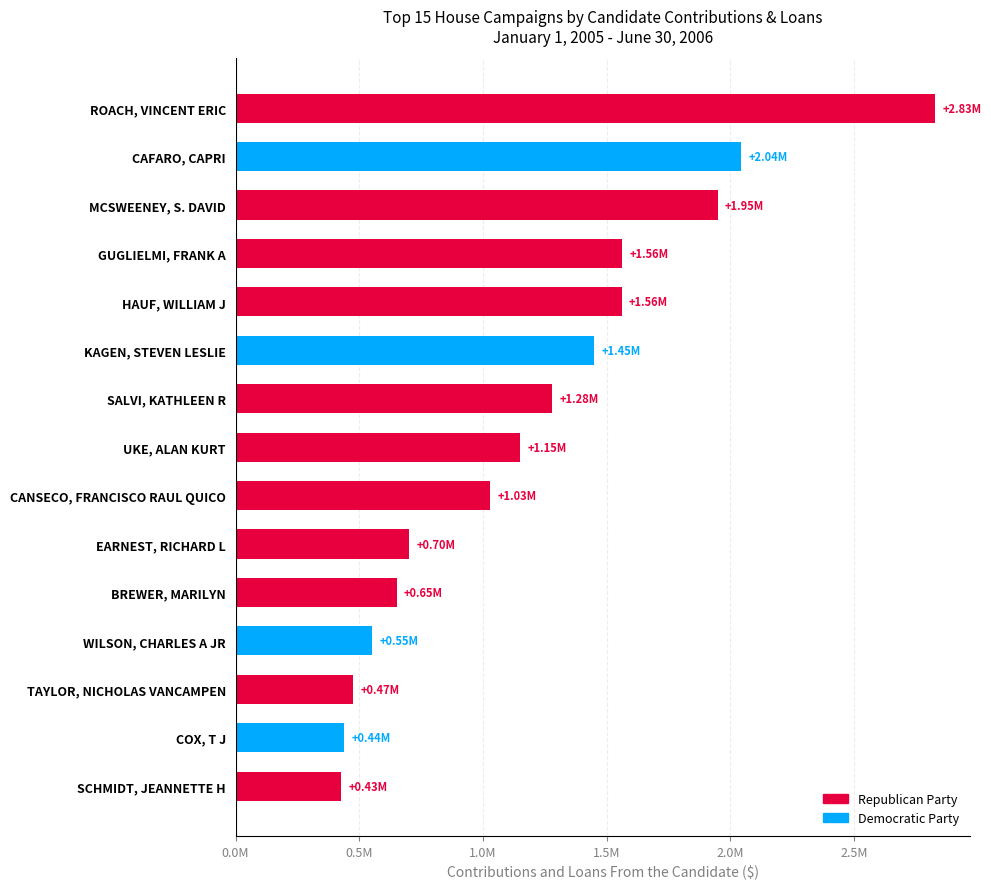

Are the bars horizontal?

Yes